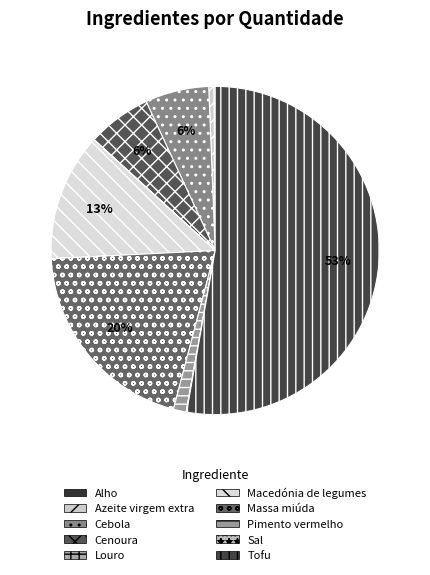

To the nearest percent, what is the average slice percentage?

10%